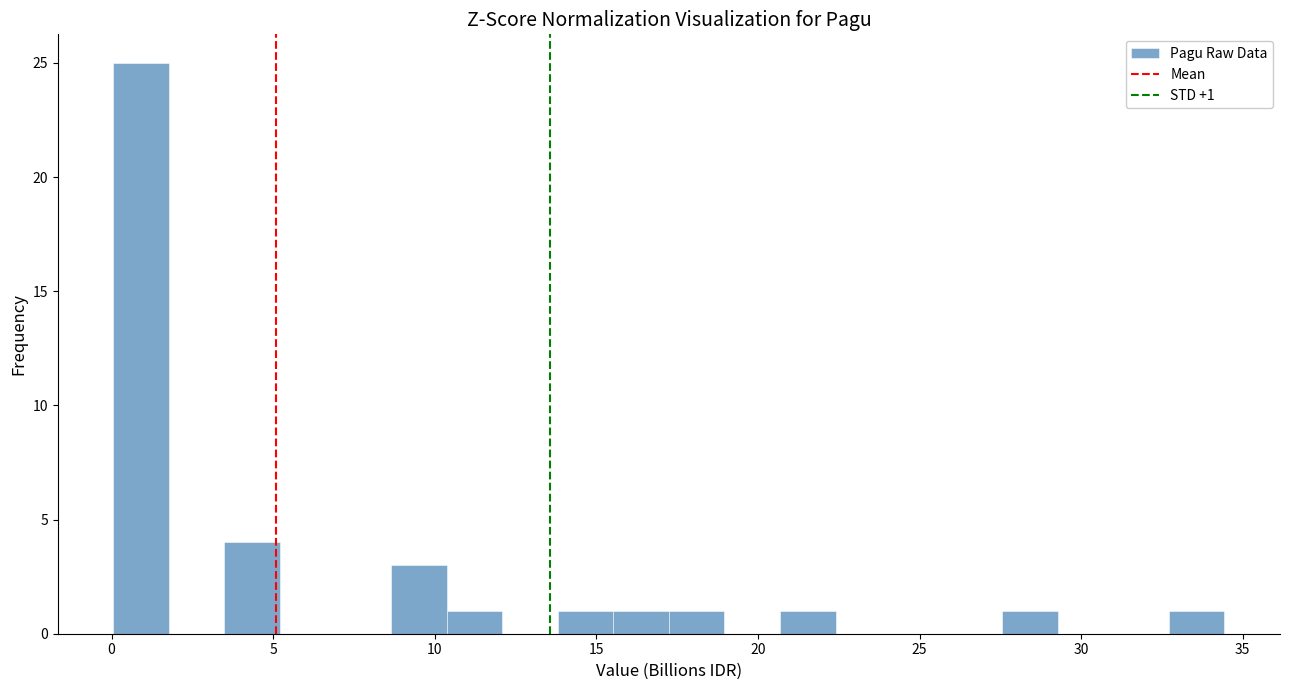

Read against the x-axis, roughly where is the centre of the tallest bar?

1.0